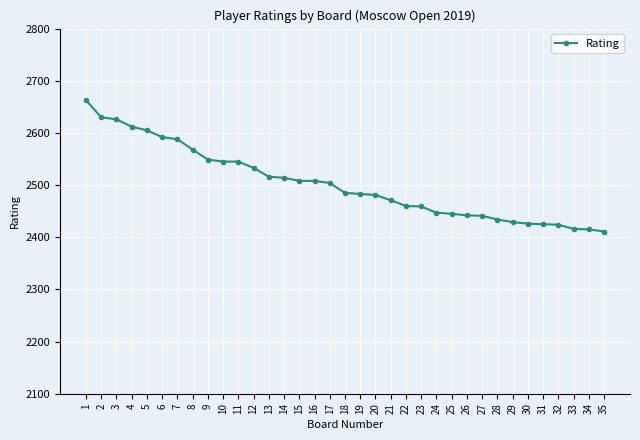

What is the smallest value displayed?

2411